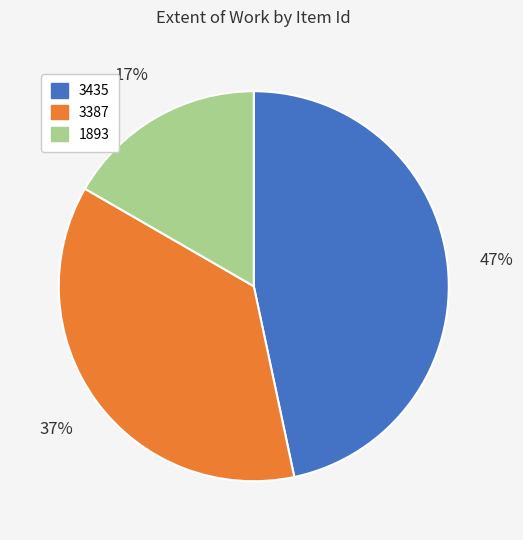

How many segments does this pie chart have?

3